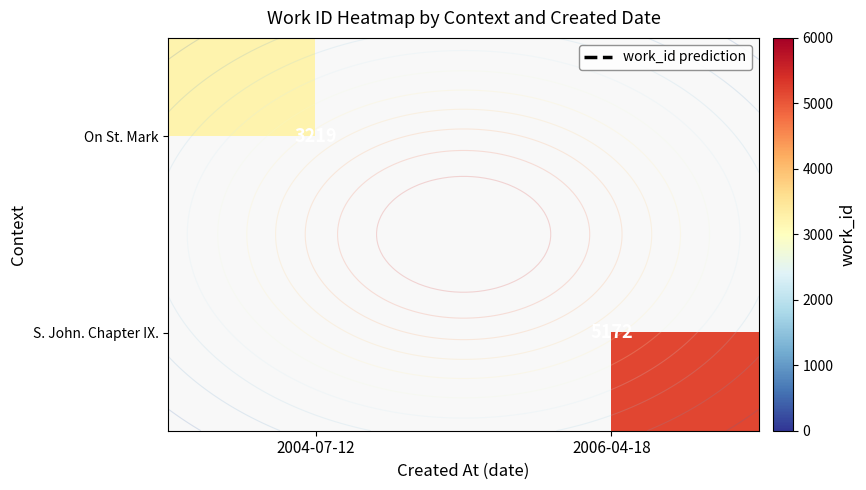

The On St. Mark series shows 1236.2 at 2004-07-12. True or false?

False